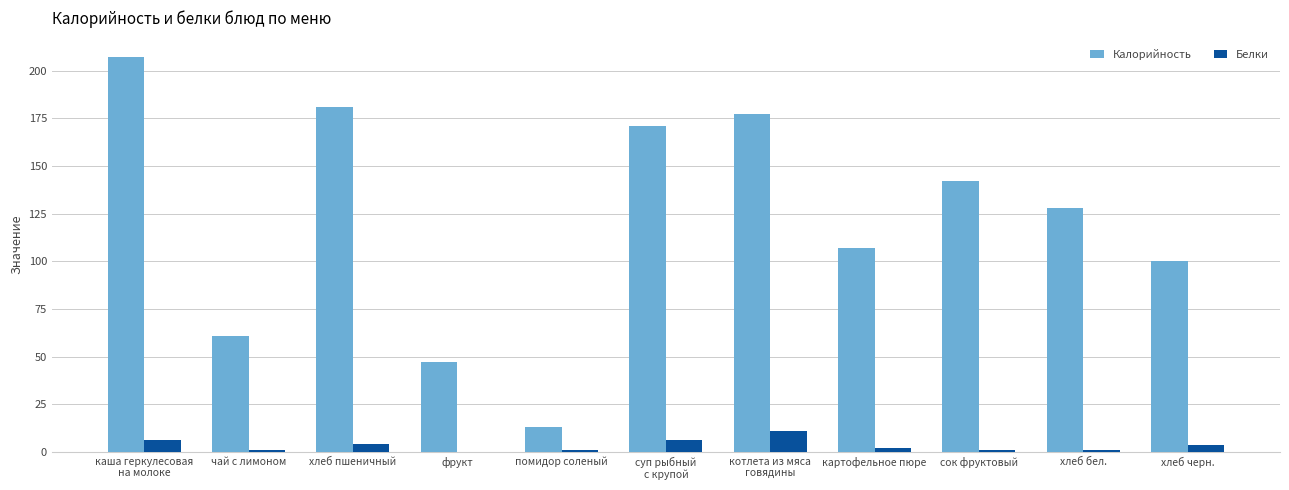

What is the total value across all series at фрукт?

47.0